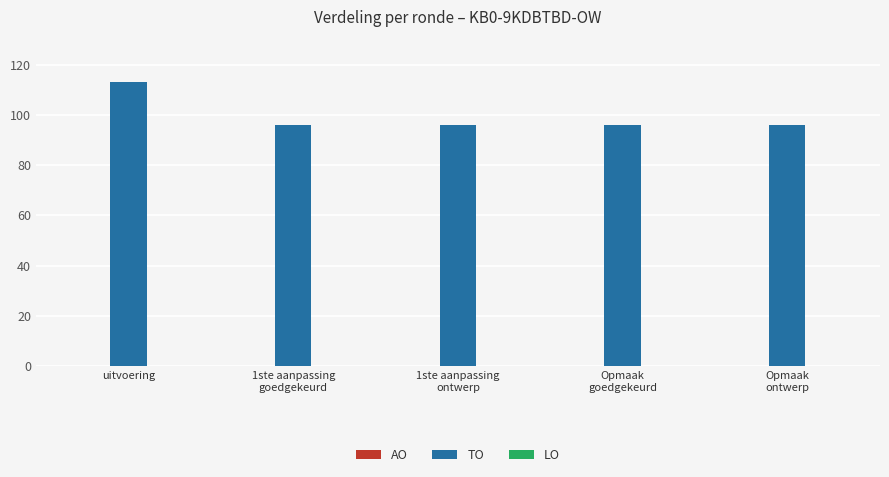

Read the value at uitvoering.

113